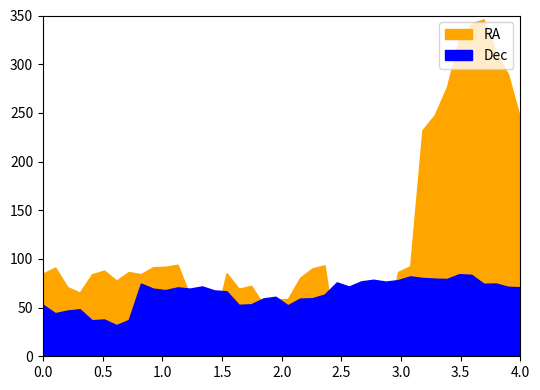

How many intersections are there between Dec and RA?

6